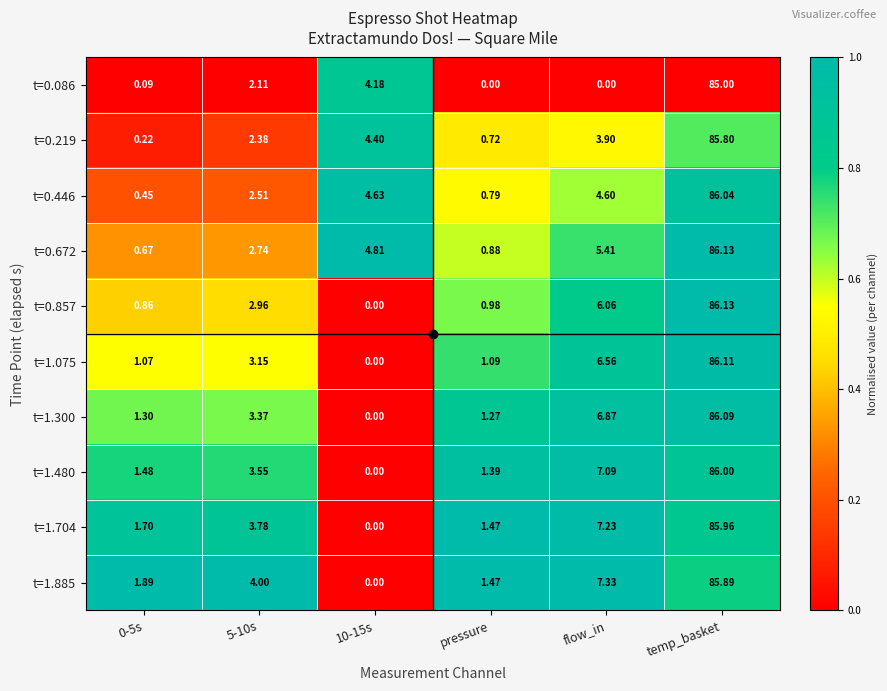

Is the value of t=1.480 at 5-10s greater than the value of t=1.704 at 10-15s?

Yes